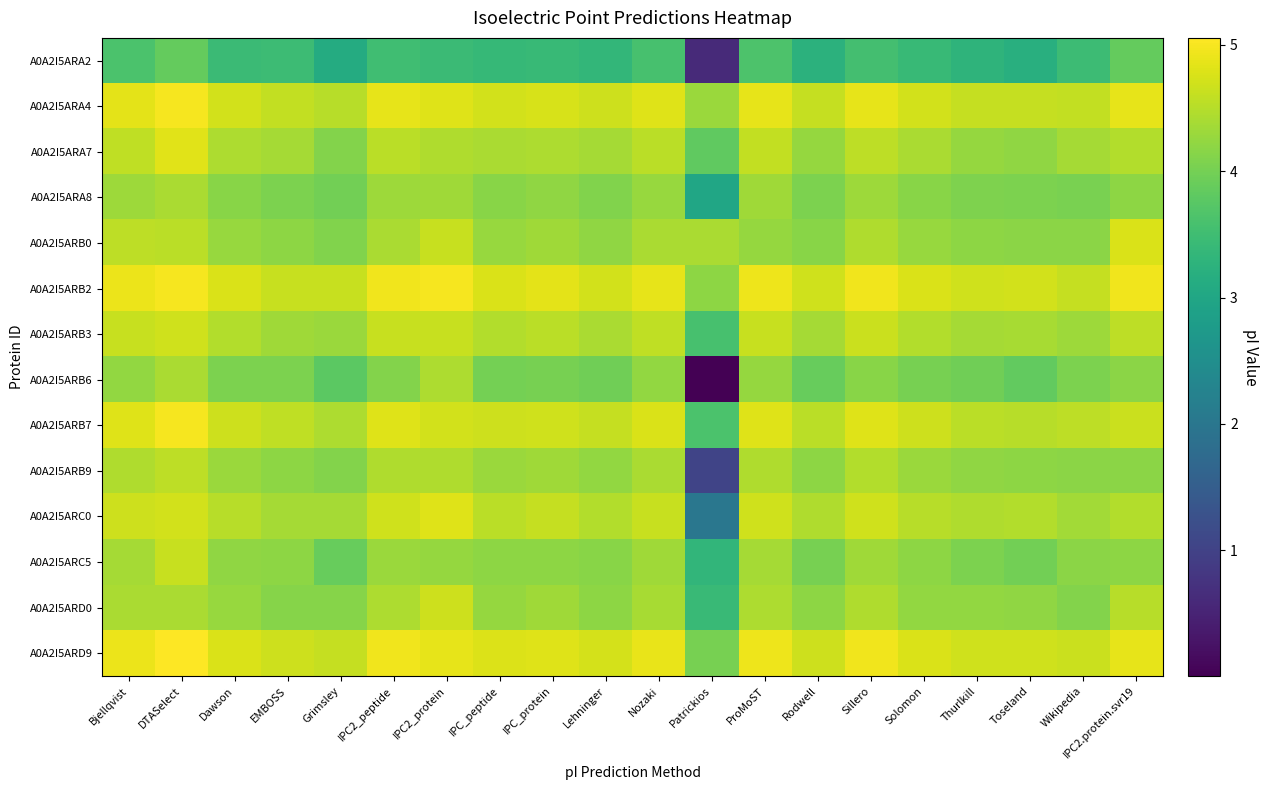

What is the greatest value displayed?

5.1